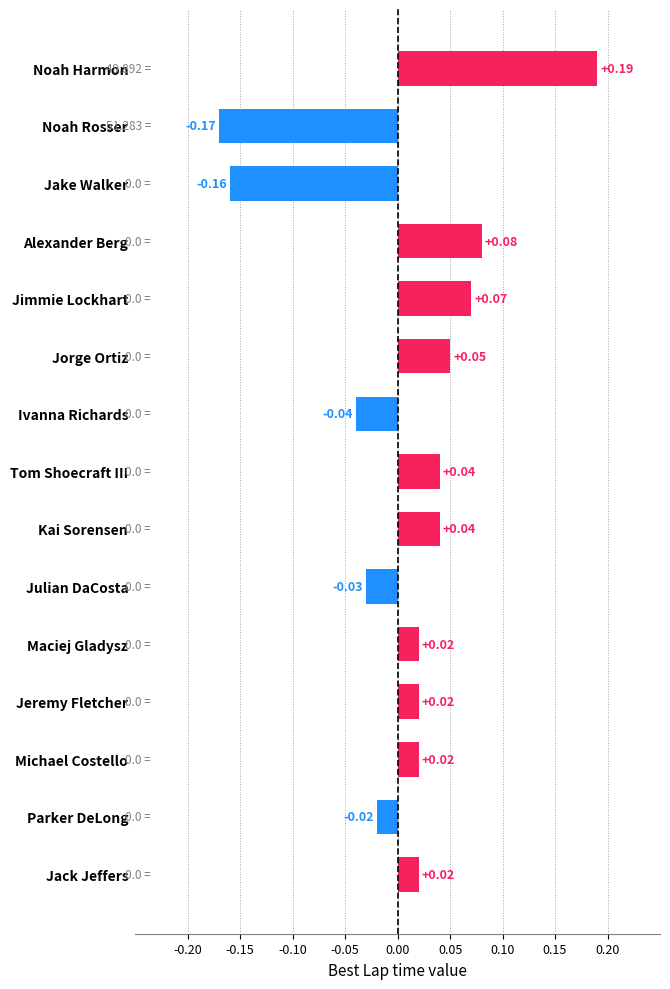

What is the change in value from Noah Rosser to Kai Sorensen?

+0.2